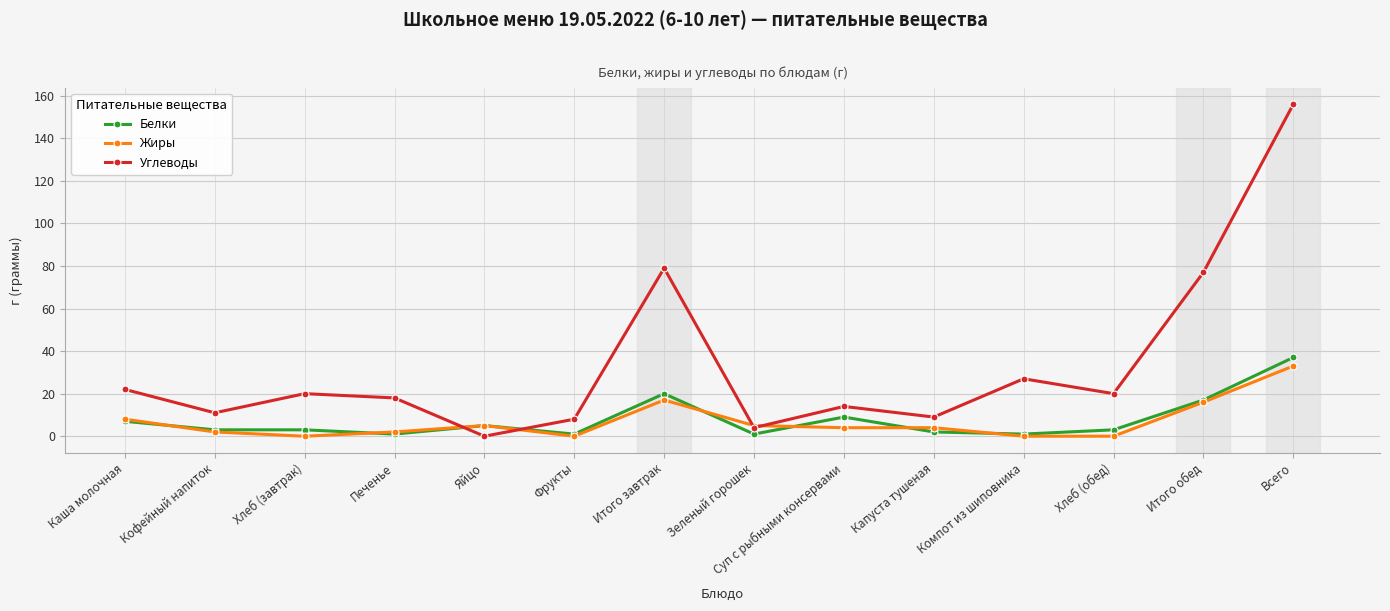

What is the approximate value of Белки at Суп с рыбными консервами, to the nearest 10?

10